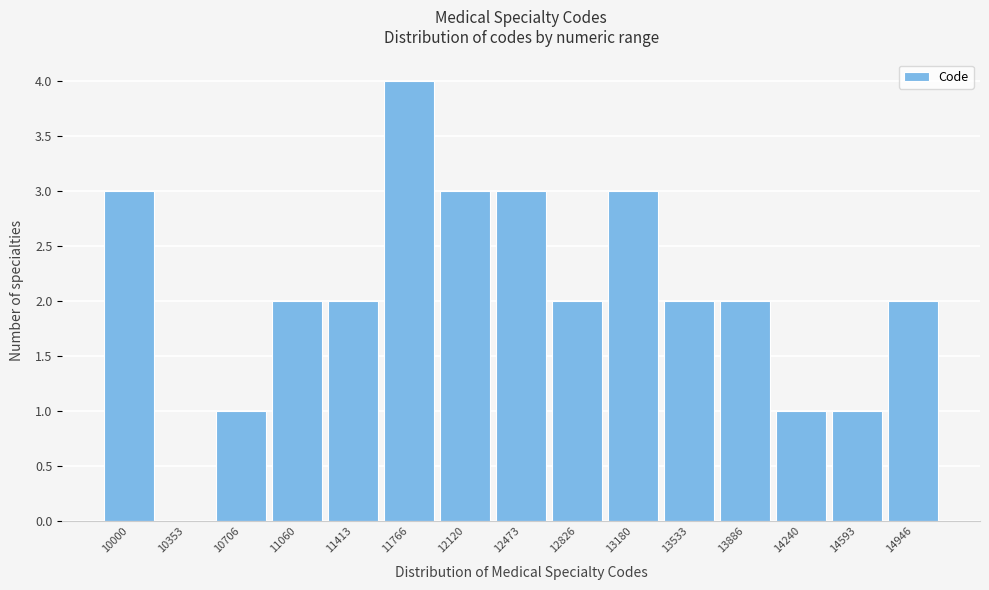

Reading left to right, extract all data points from this chart.

10000=3	10353=0	10706=1	11060=2	11413=2	11766=4	12120=3	12473=3	12826=2	13180=3	13533=2	13886=2	14240=1	14593=1	14946=2